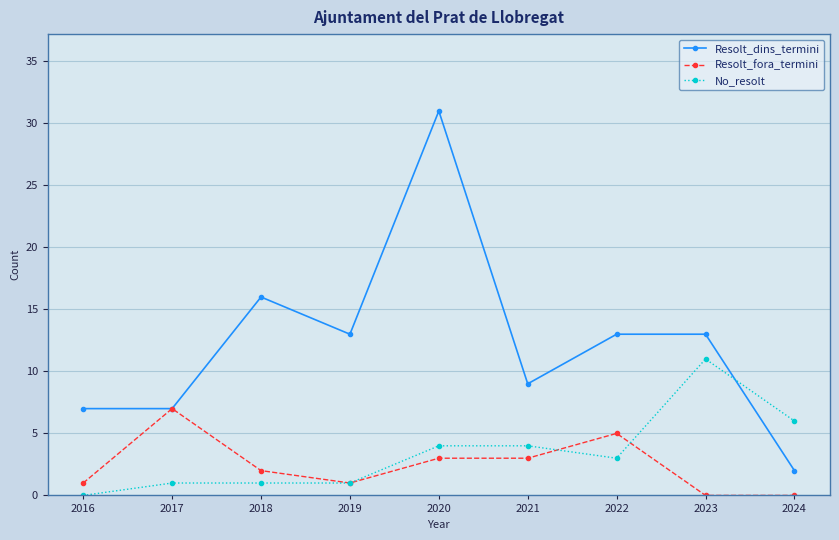

Which series has the largest range (max minus min)?

Resolt_dins_termini